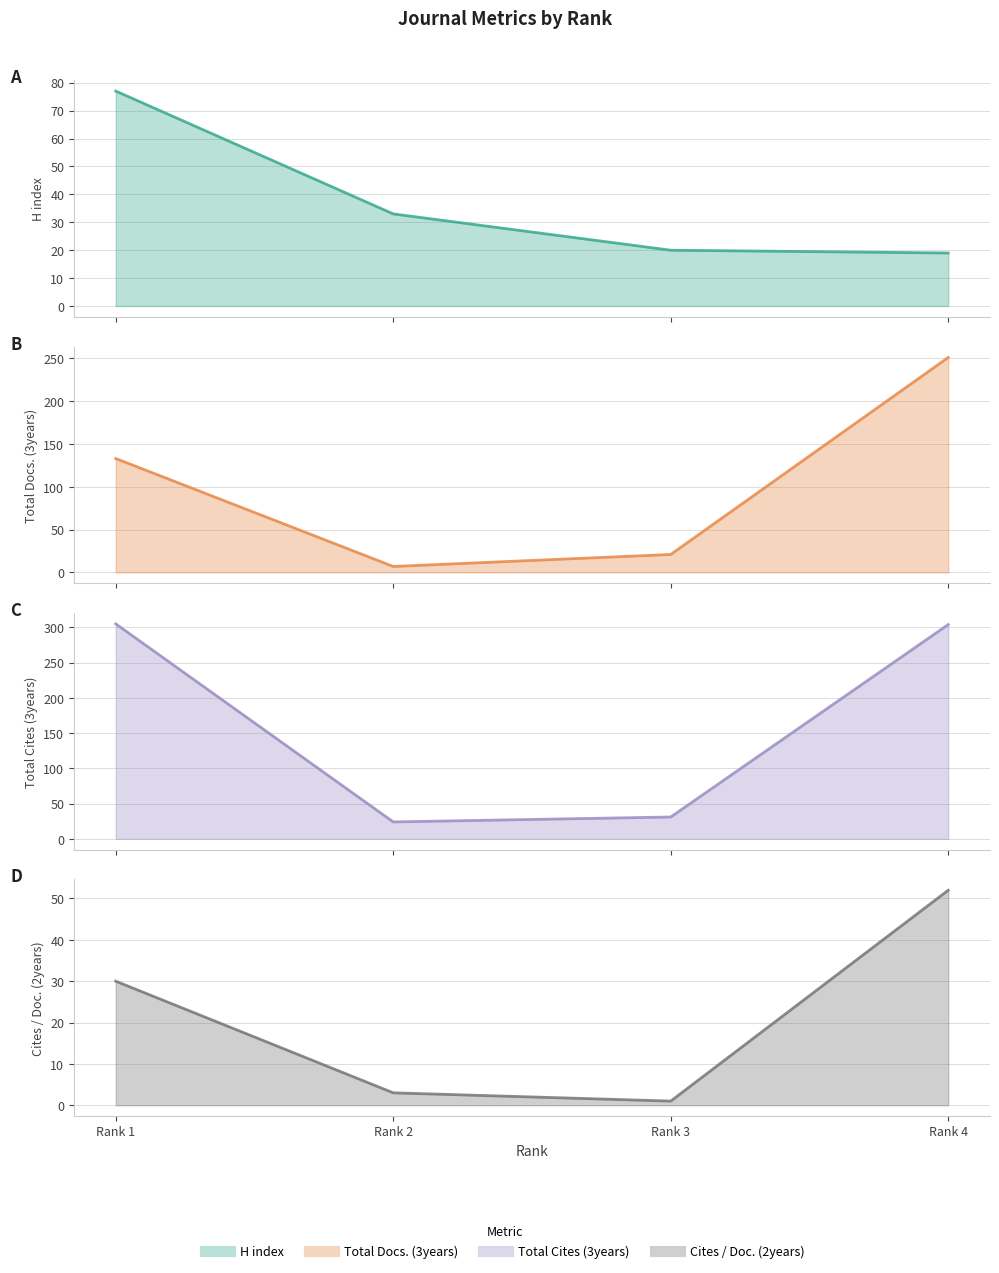

True or false: Total Cites (3years) has a value of 305 at Rank 1.

True